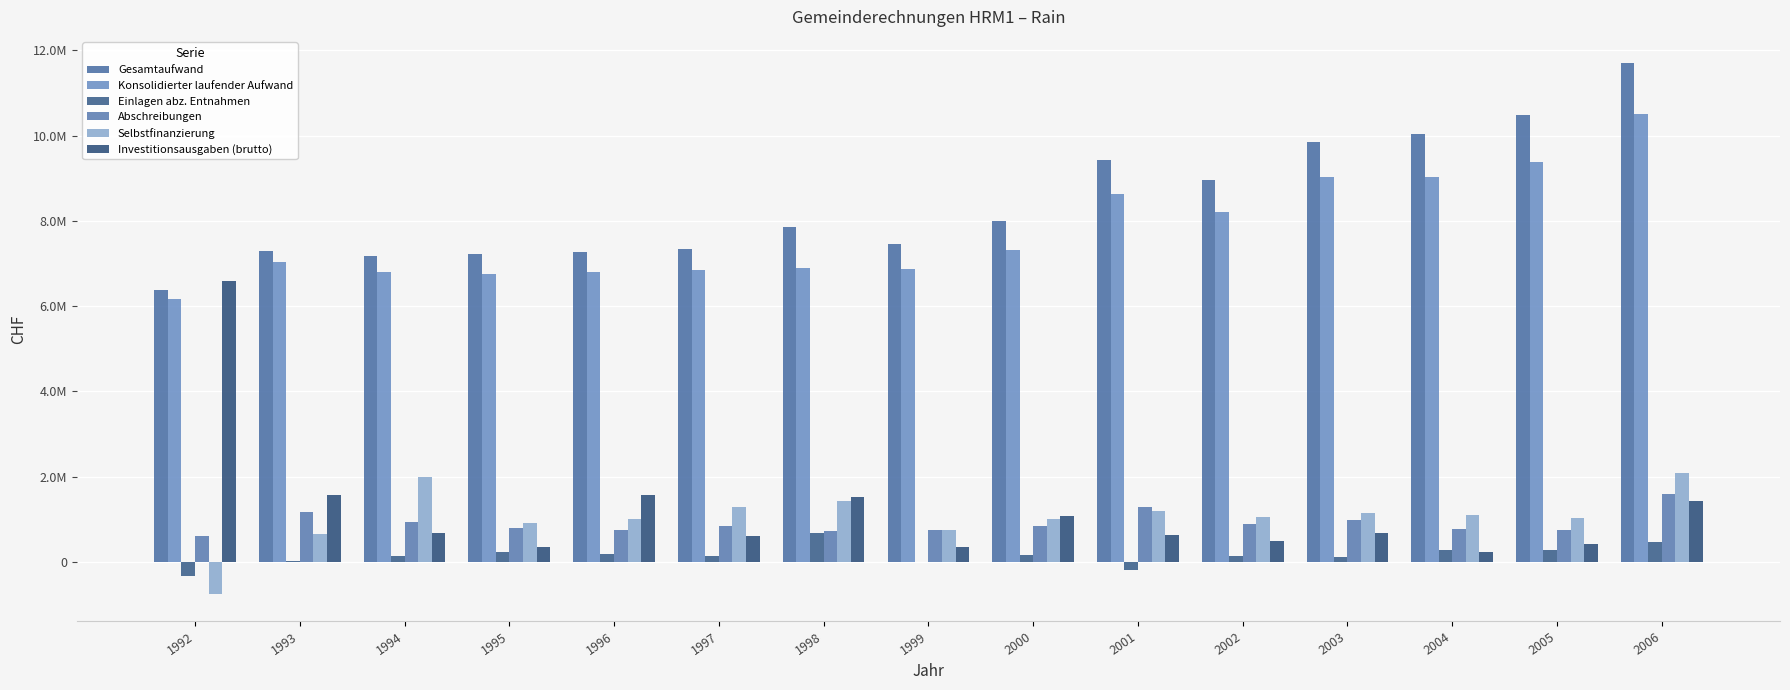

Are the bars grouped side by side (vs. stacked)?

Yes